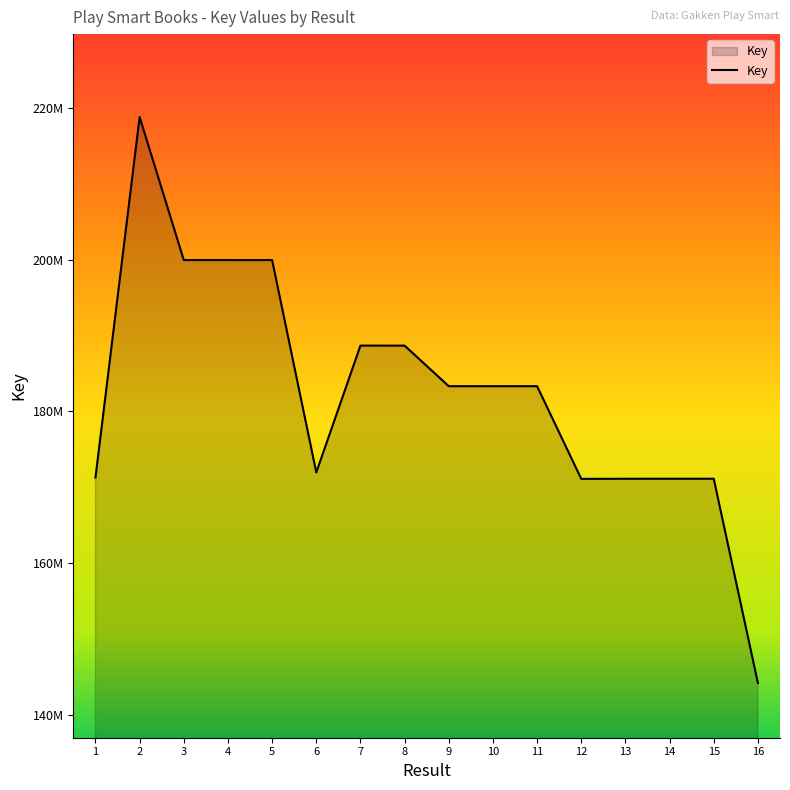

Where is the data nearest to the value 181496090?

10